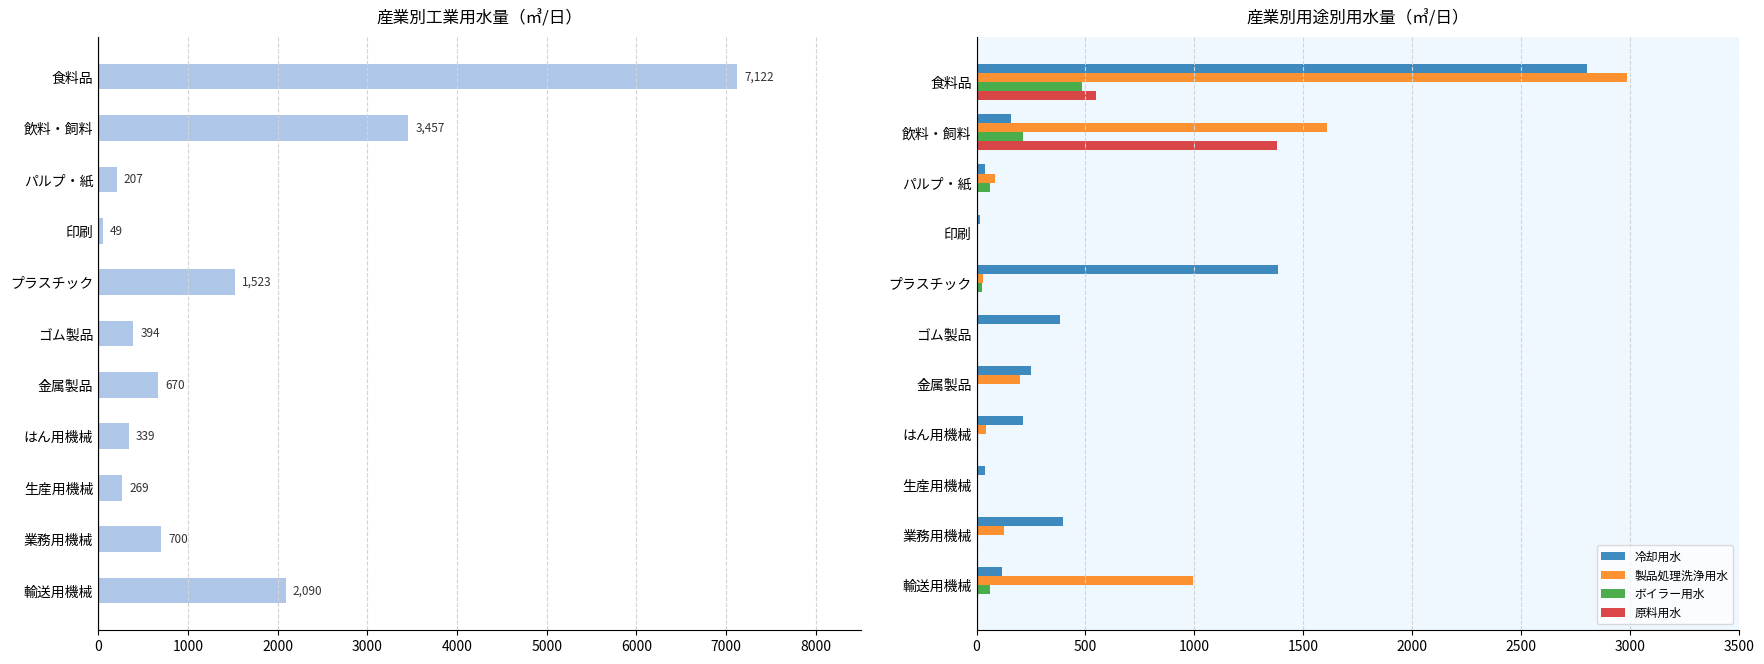

The 製品処理洗浄用水 series shows 1607 at 飲料・飼料. True or false?

True